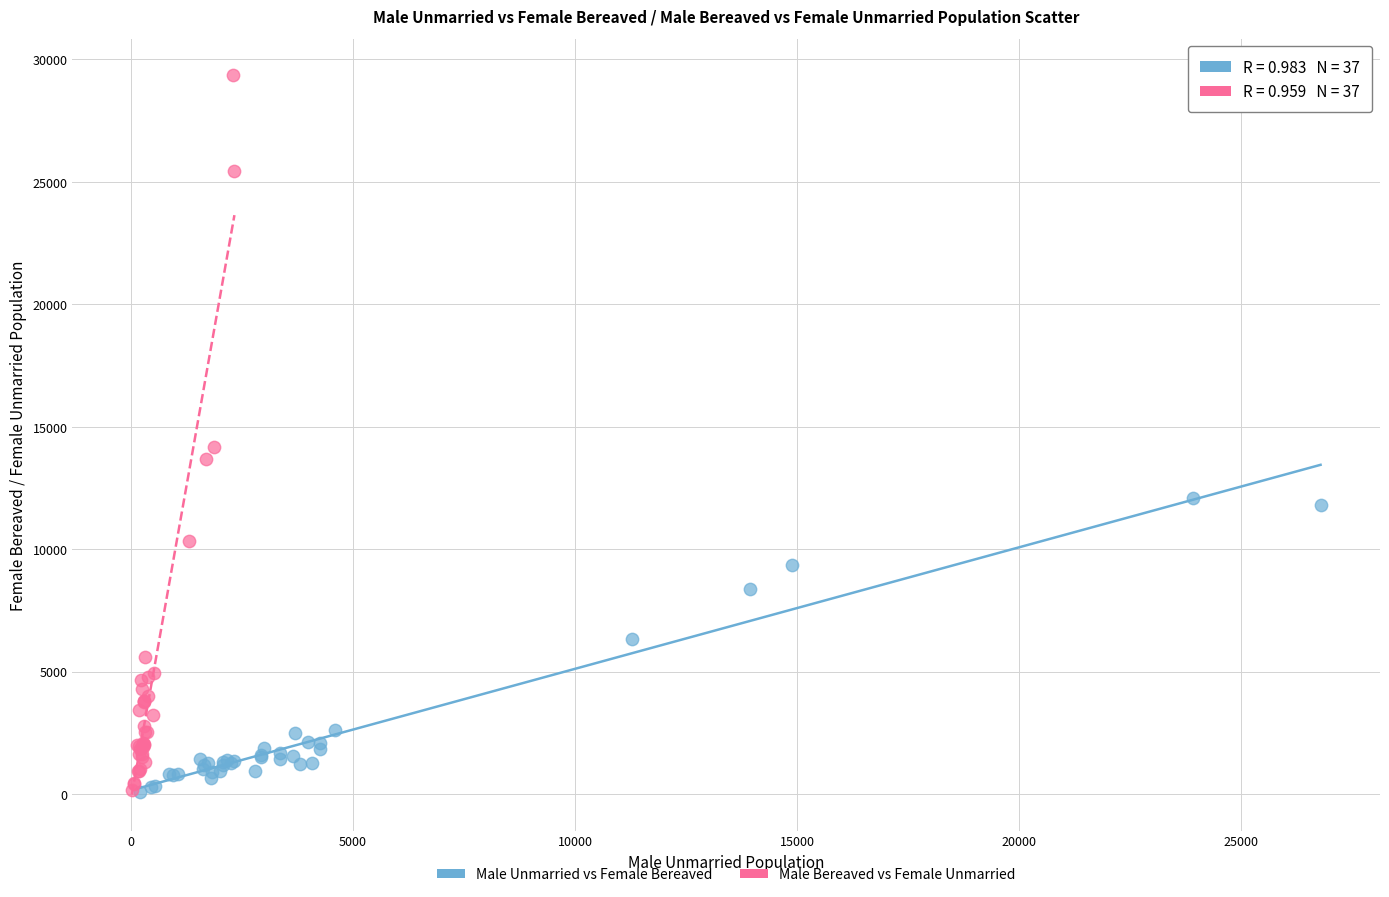

Which series contains the highest Y value?

Male Bereaved vs Female Unmarried